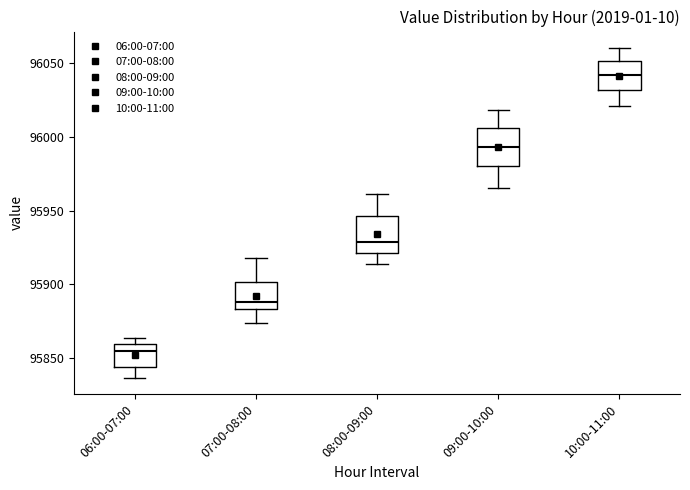

Reading left to right, read every box against the y-axis: the position of its median line, the range the box covers, and the ends of its whiskers. The values are not printed on the chart, so give them approximately, as read against the axis.

06:00-07:00: median 95855, box 95845 to 95860, whiskers 95835 to 95865
07:00-08:00: median 95890, box 95885 to 95900, whiskers 95875 to 95920
08:00-09:00: median 95930, box 95920 to 95945, whiskers 95915 to 95960
09:00-10:00: median 95995, box 95980 to 96005, whiskers 95965 to 96020
10:00-11:00: median 96040, box 96030 to 96050, whiskers 96020 to 96060